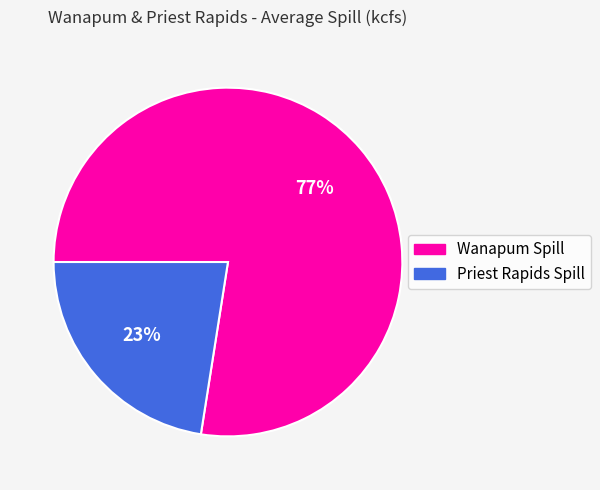

To the nearest percent, what is the average slice percentage?

50%